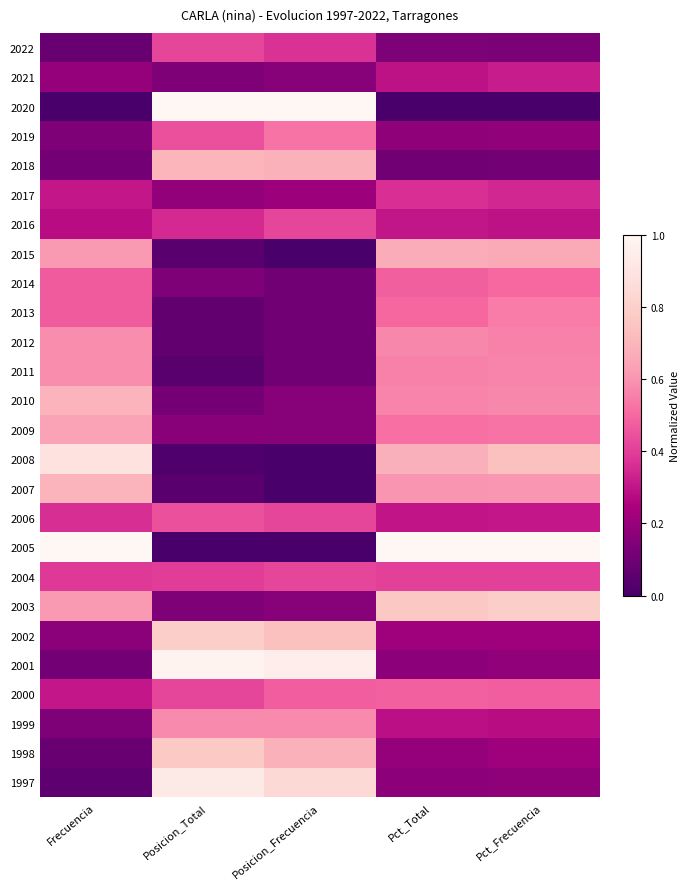

At which category does the chart reach its minimum across all series?

Frecuencia